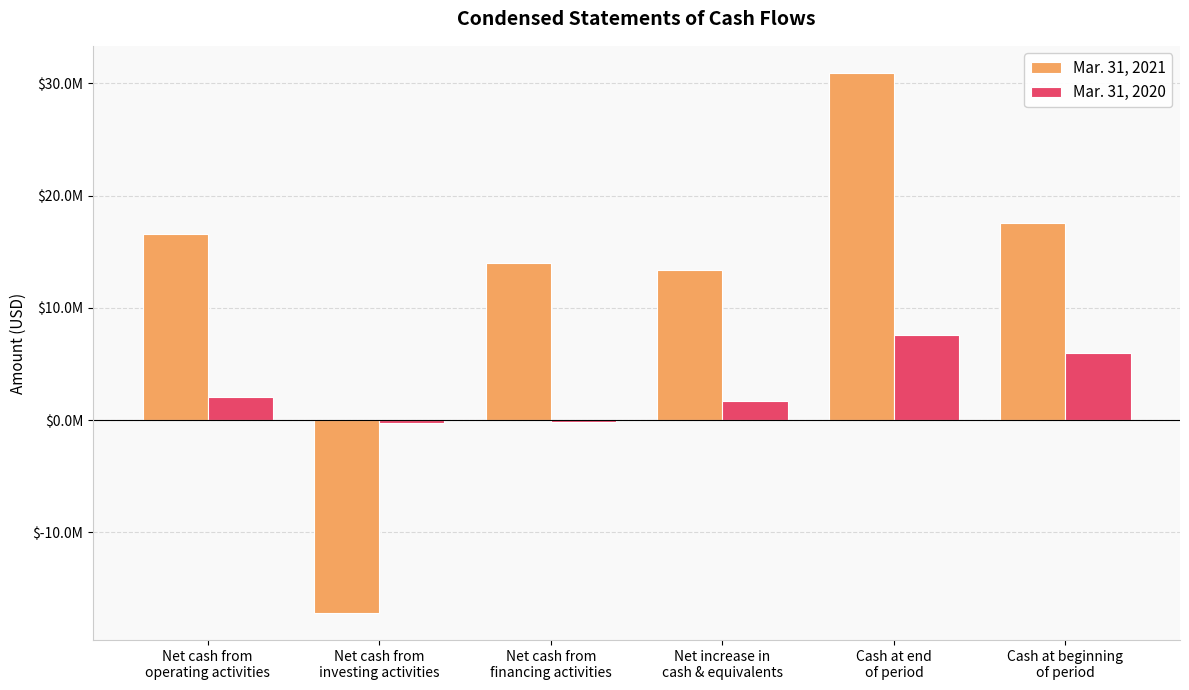

Are the bars horizontal?

No